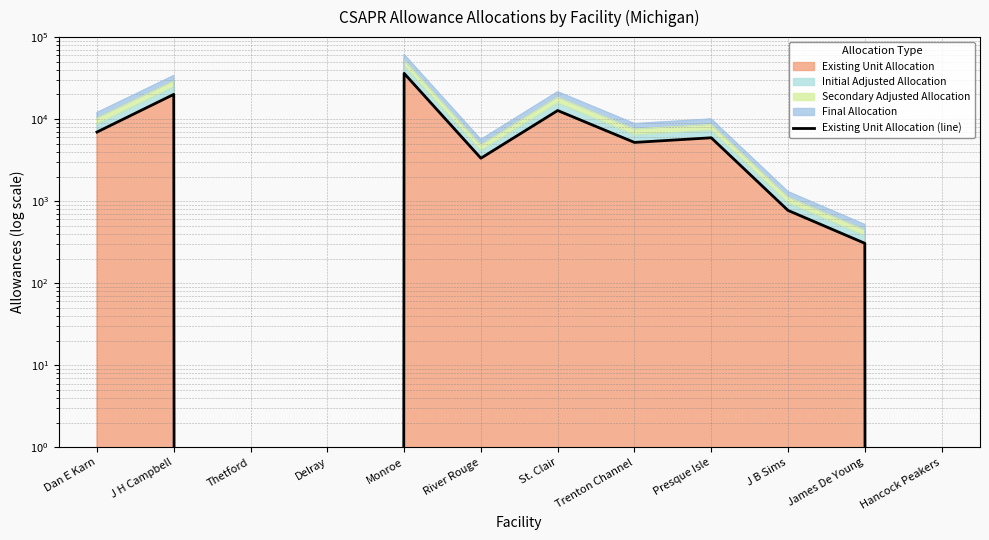

What position from the right is Delray?

9